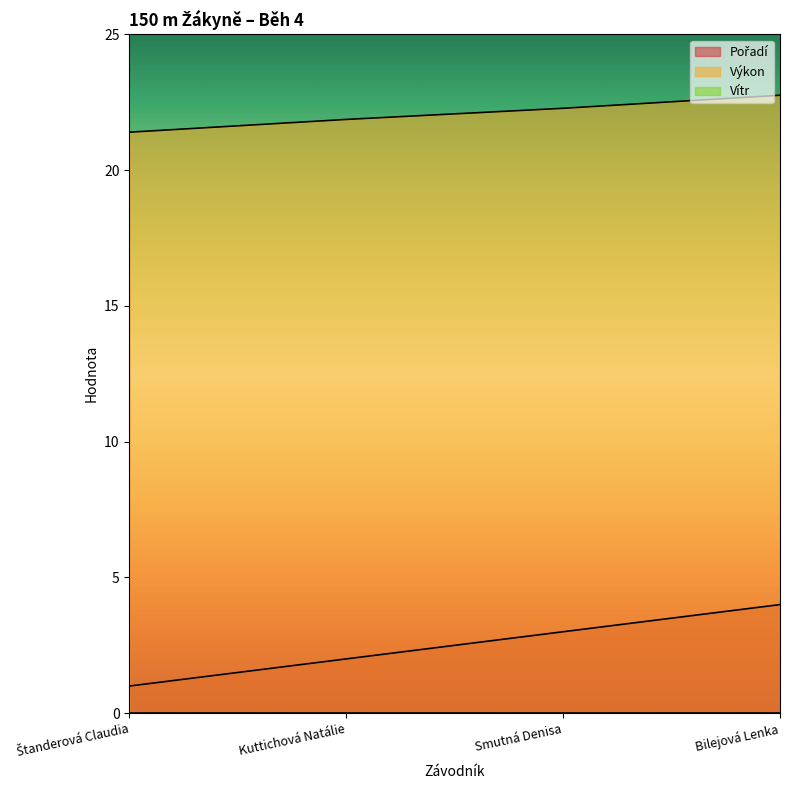

Which series has the largest total across all categories?

Výkon